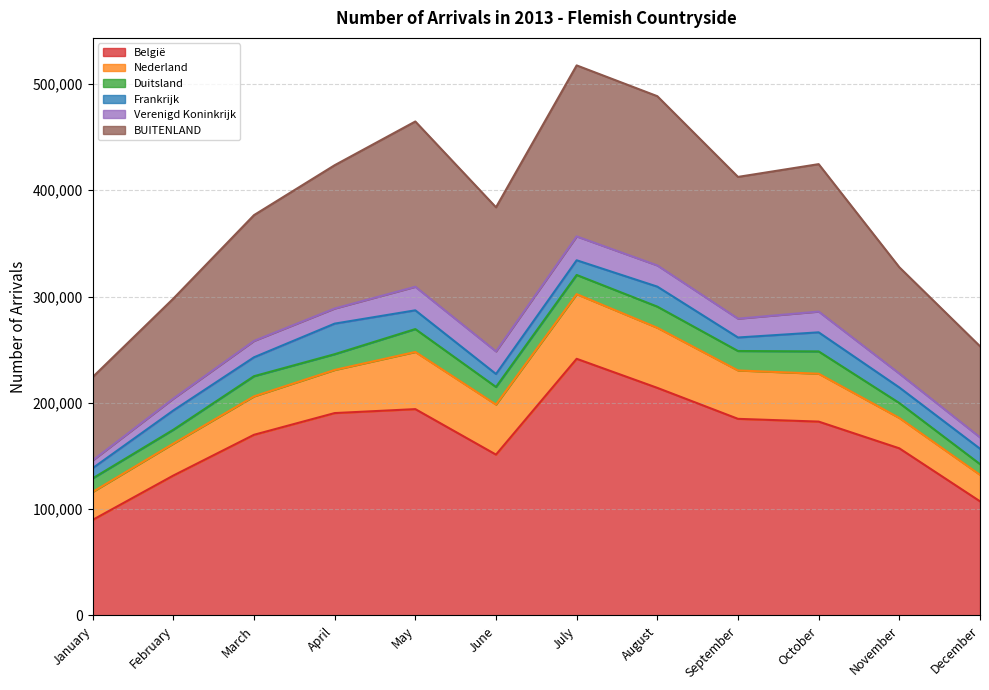

What value does the BUITENLAND series have at January, to the nearest 10?

78380